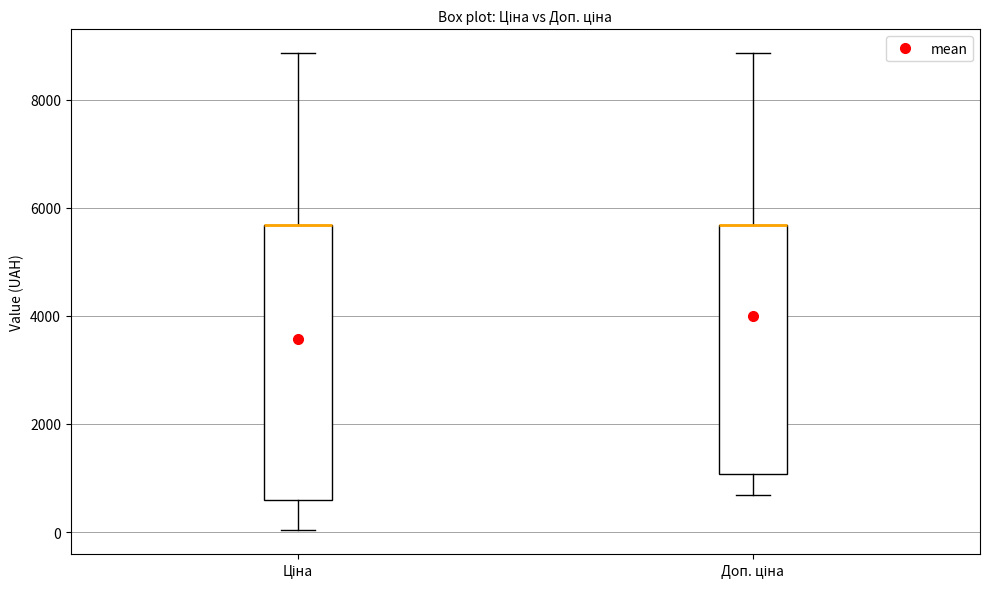

Comparing the boxes themselves (not the whiskers), which one is the tallest?

Ціна